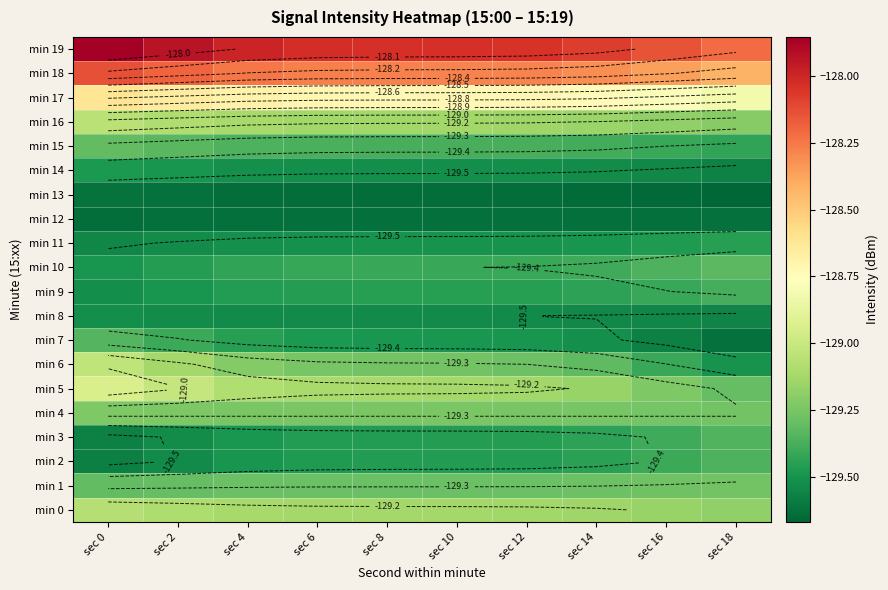

The min 8 series shows -203.8 at sec 12. True or false?

False